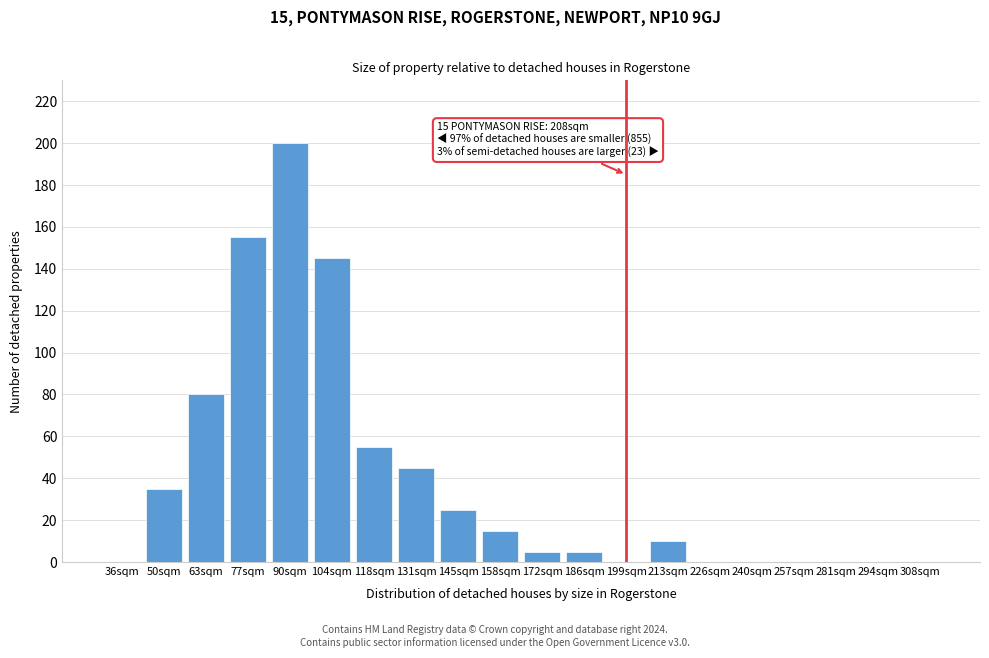

Reading left to right, list all the values displayed in this chart.

36sqm=0	50sqm=35	63sqm=80	77sqm=155	90sqm=200	104sqm=145	118sqm=55	131sqm=45	145sqm=25	158sqm=15	172sqm=5	186sqm=5	199sqm=0	213sqm=10	226sqm=0	240sqm=0	257sqm=0	281sqm=0	294sqm=0	308sqm=0